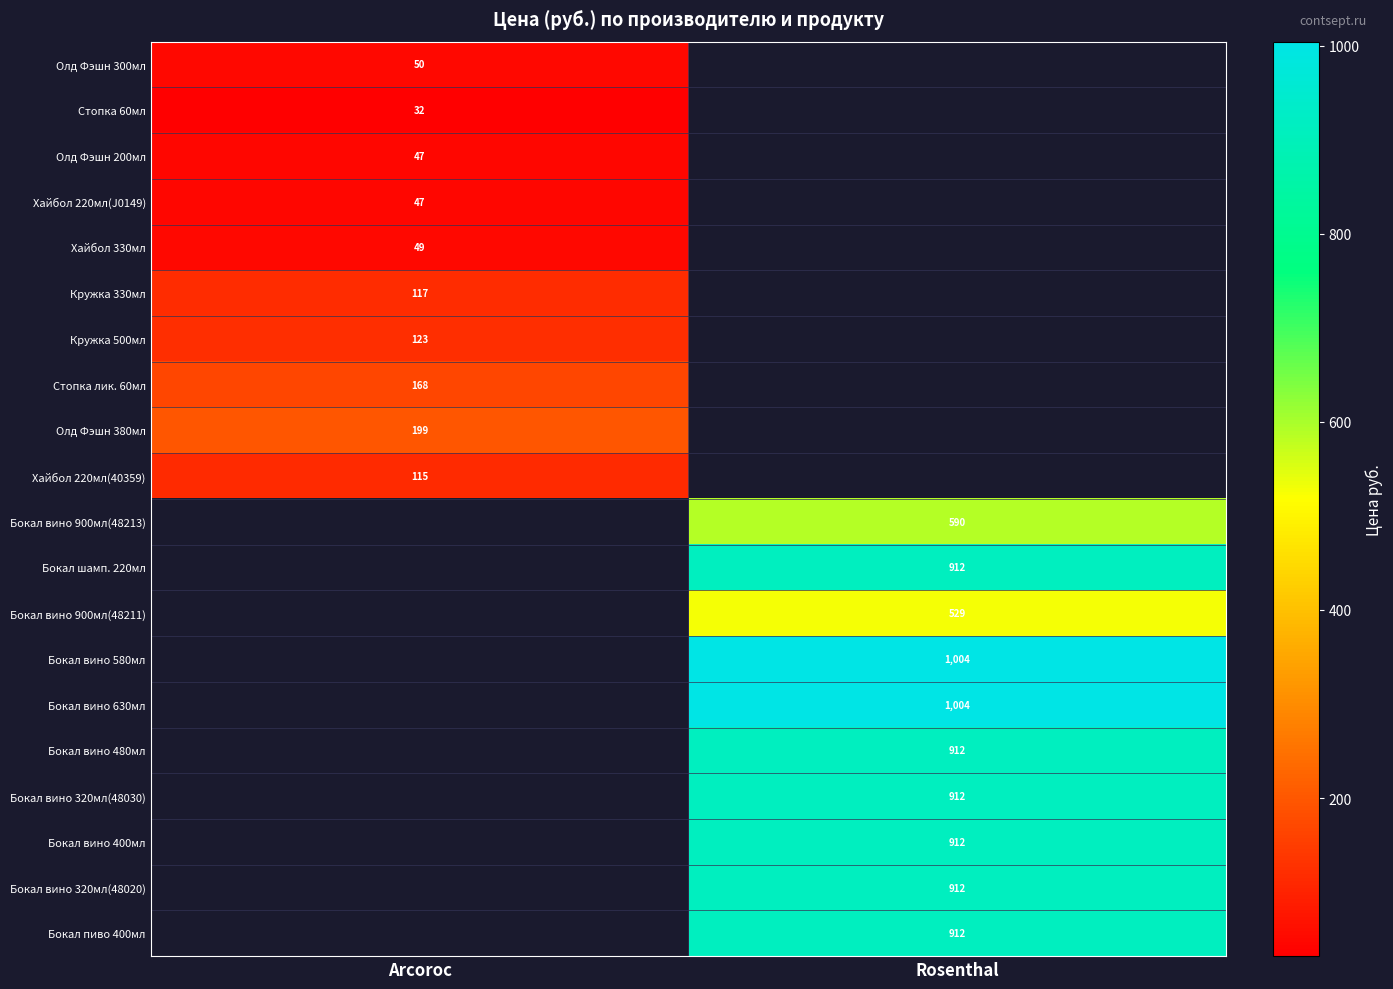

The value of Бокал шамп. 220мл at Rosenthal is 912. True or false?

True